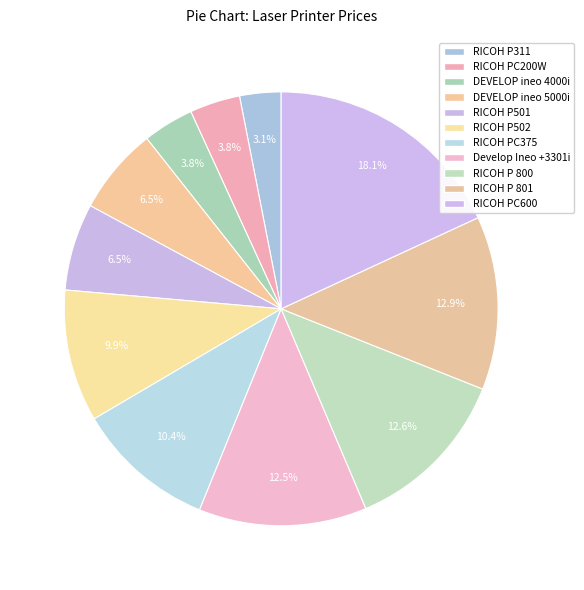

True or false: RICOH P 800 accounts for 1% of the total.

False